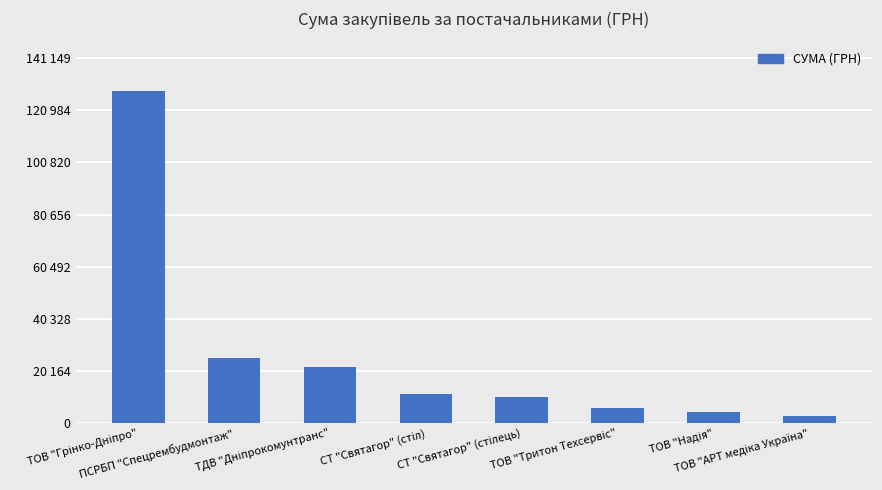

Are the bars horizontal?

No